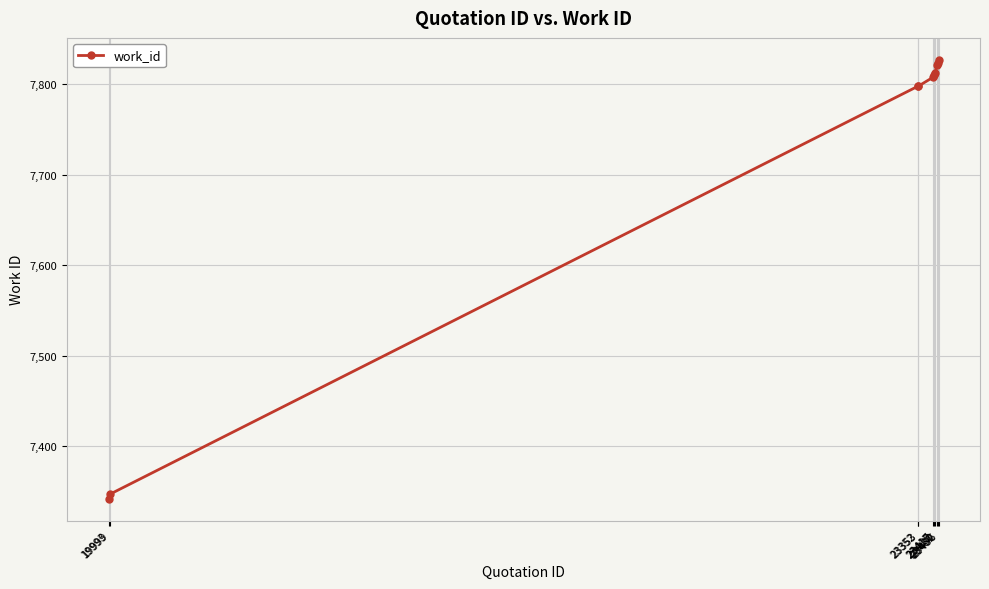

Between 23422 and 23432, which is larger?

23432